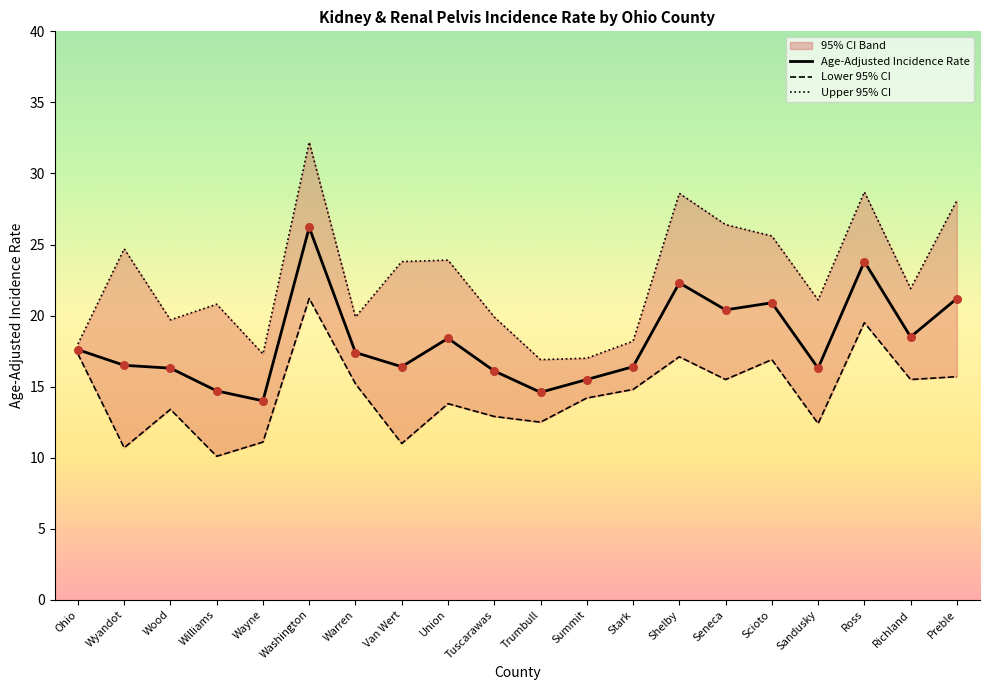

What is the total value across all series at Warren?

52.5